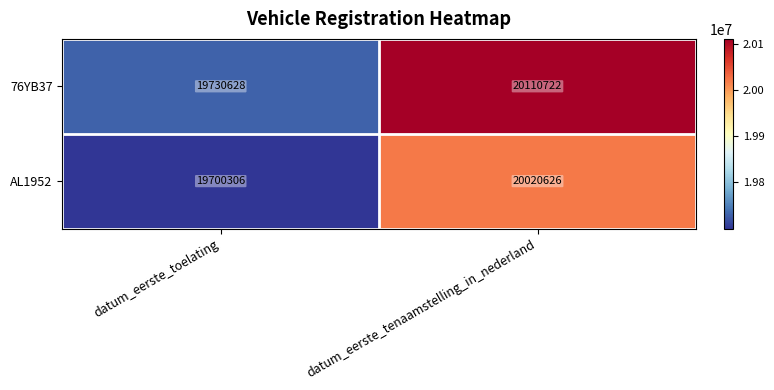

Between datum_eerste_toelating and datum_eerste_tenaamstelling_in_nederland, which series saw the biggest shift?

76YB37